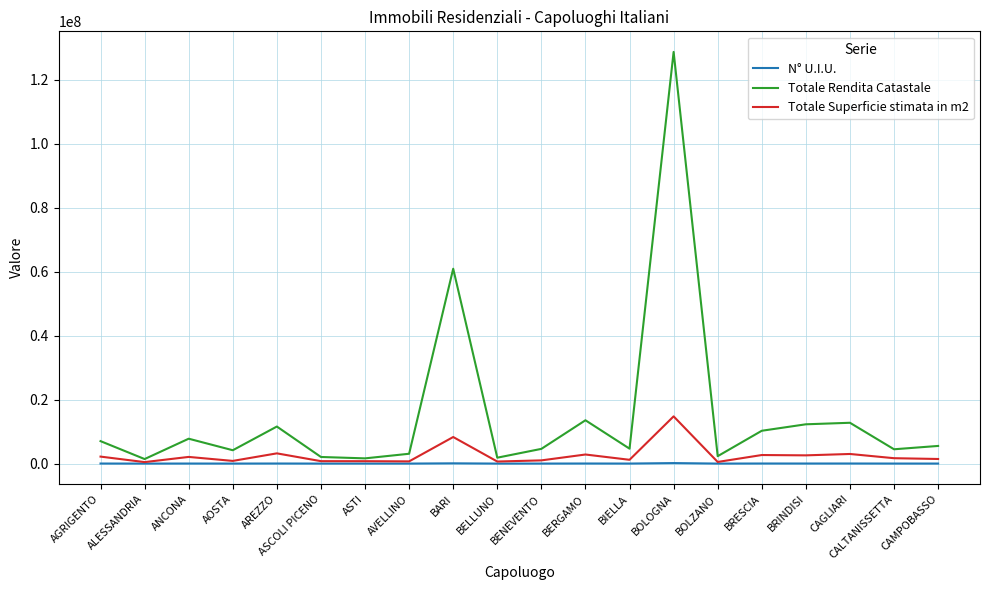

Which series changed the most between BARI and BRESCIA?

Totale Rendita Catastale